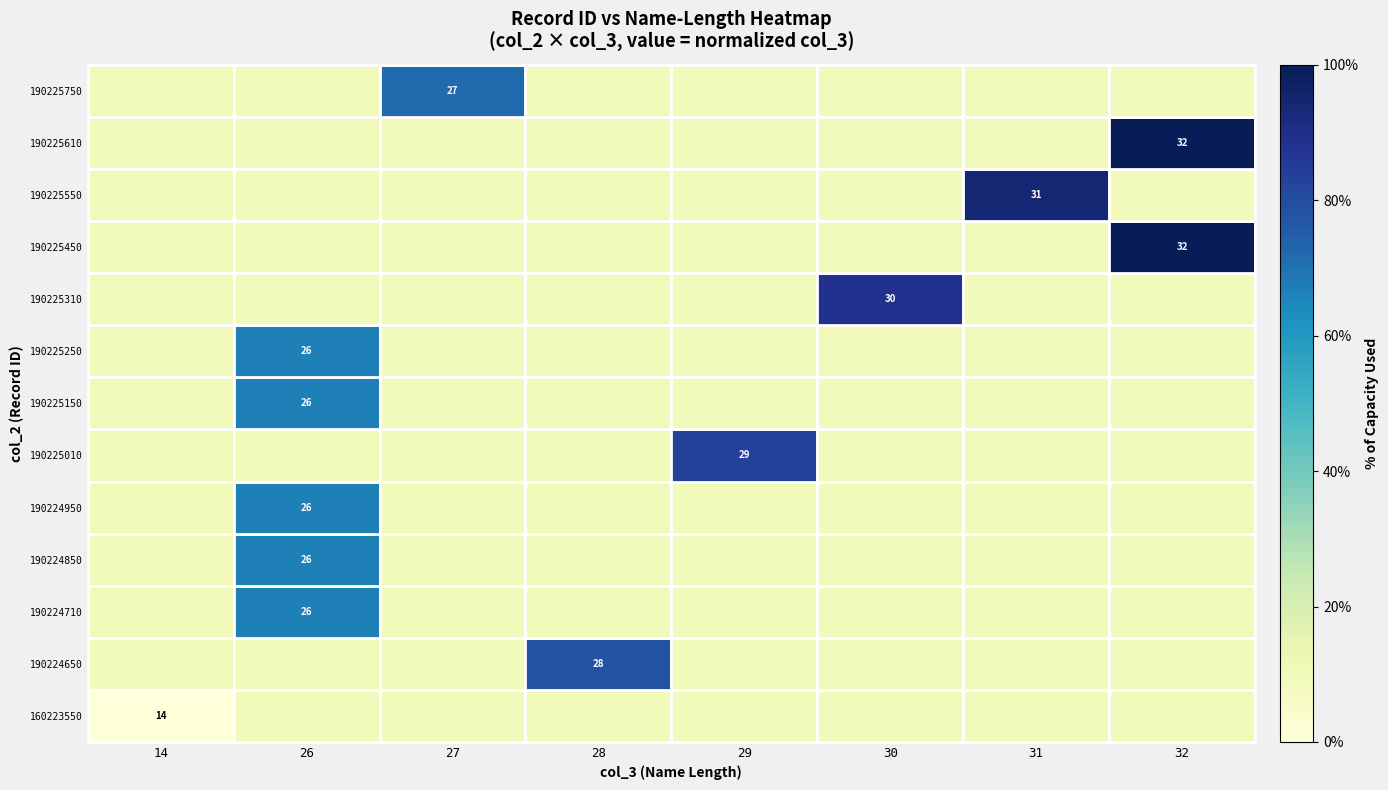

True or false: 190224850 has a value of 5.0 at 14.

False